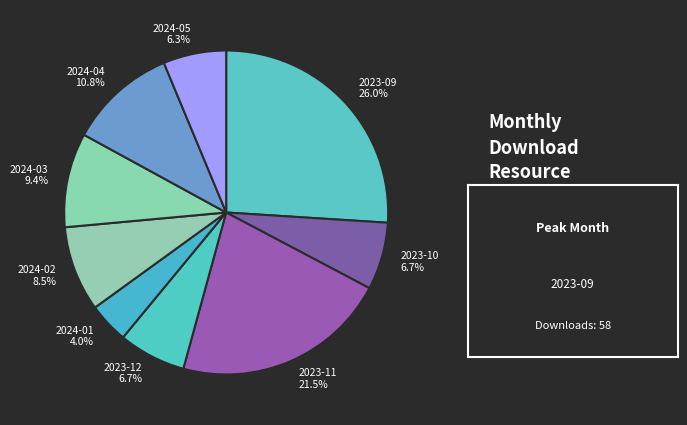

Between 2024-01 and 2023-11, which is larger?

2023-11